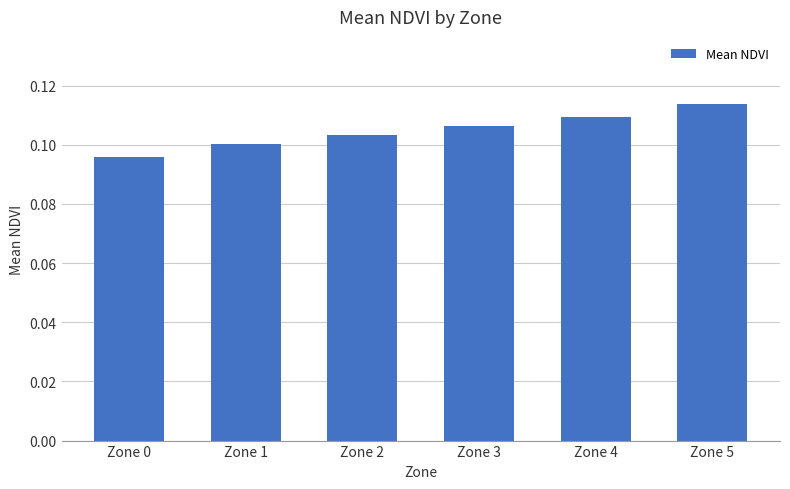

At which category does the chart reach its minimum across all series?

Zone 0